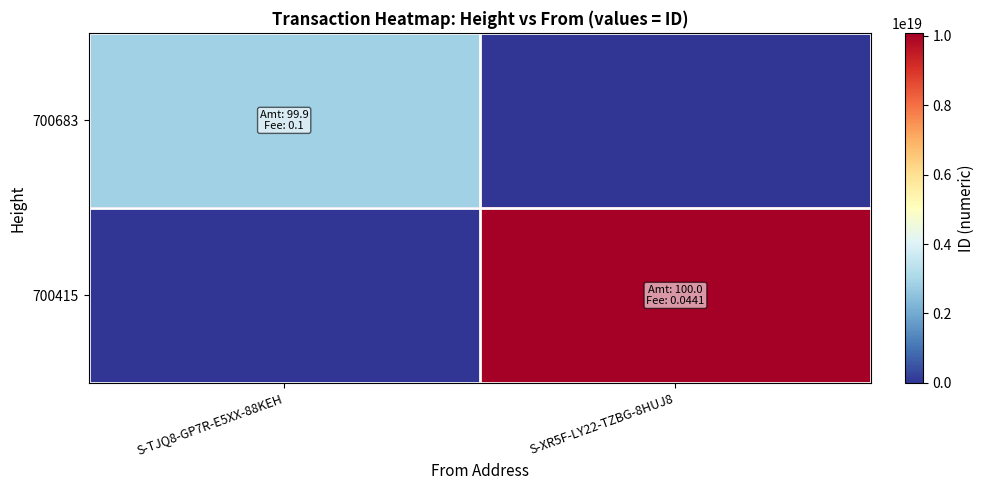

What is the total value across all series at S-XR5F-LY22-TZBG-8HUJ8?

10087479461990791168